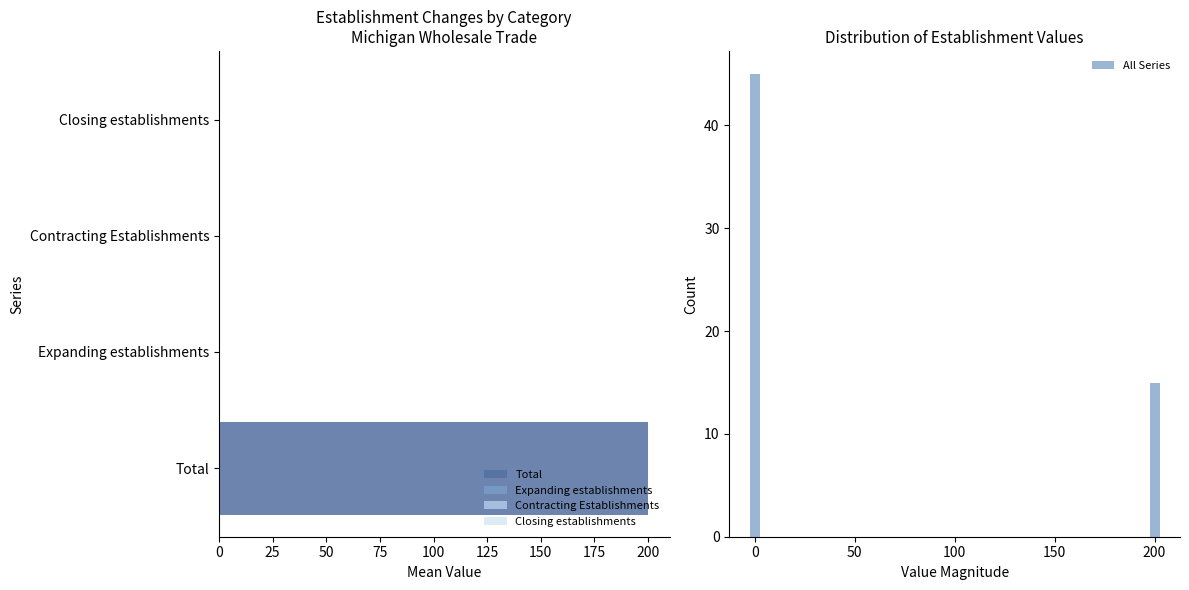

True or false: All Series has a value of 27 at 200.

False